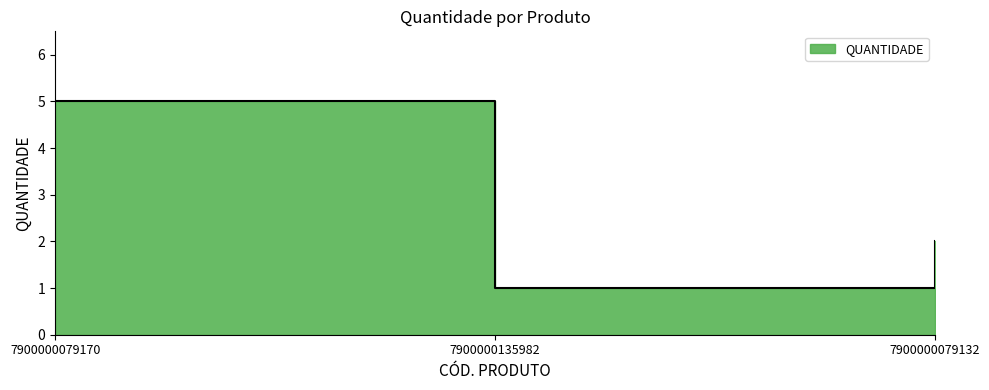

Between 7900000079132 and 7900000079170, which is larger?

7900000079170